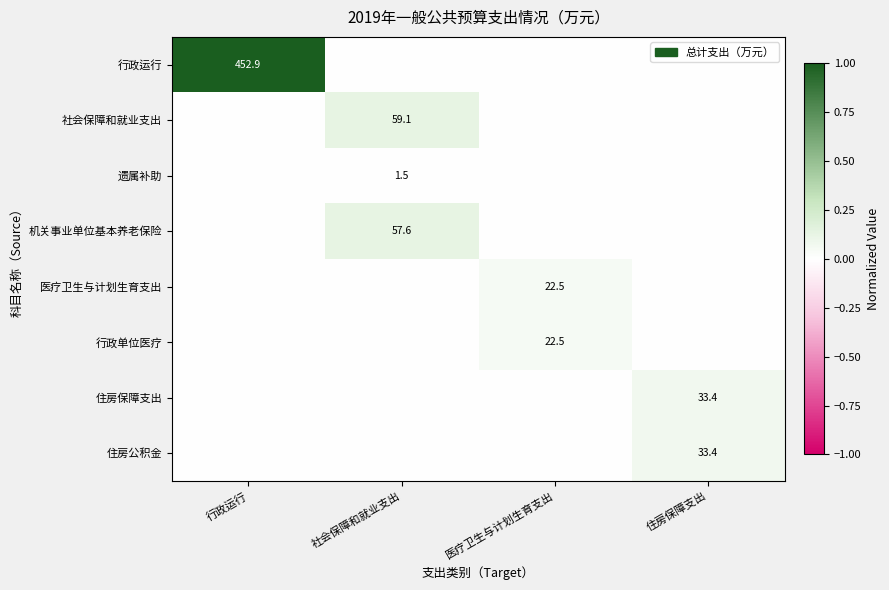

True or false: 行政运行 has a value of 124.7 at 行政运行.

False